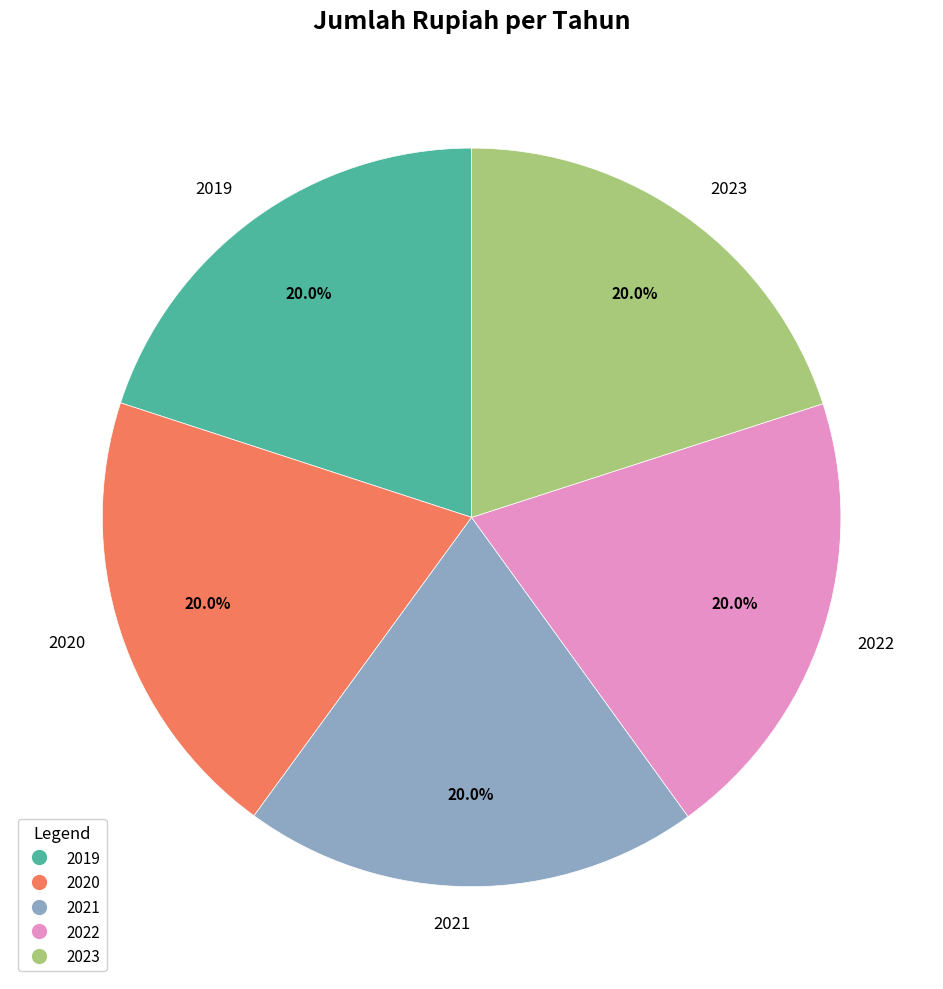

How many segments does this pie chart have?

5